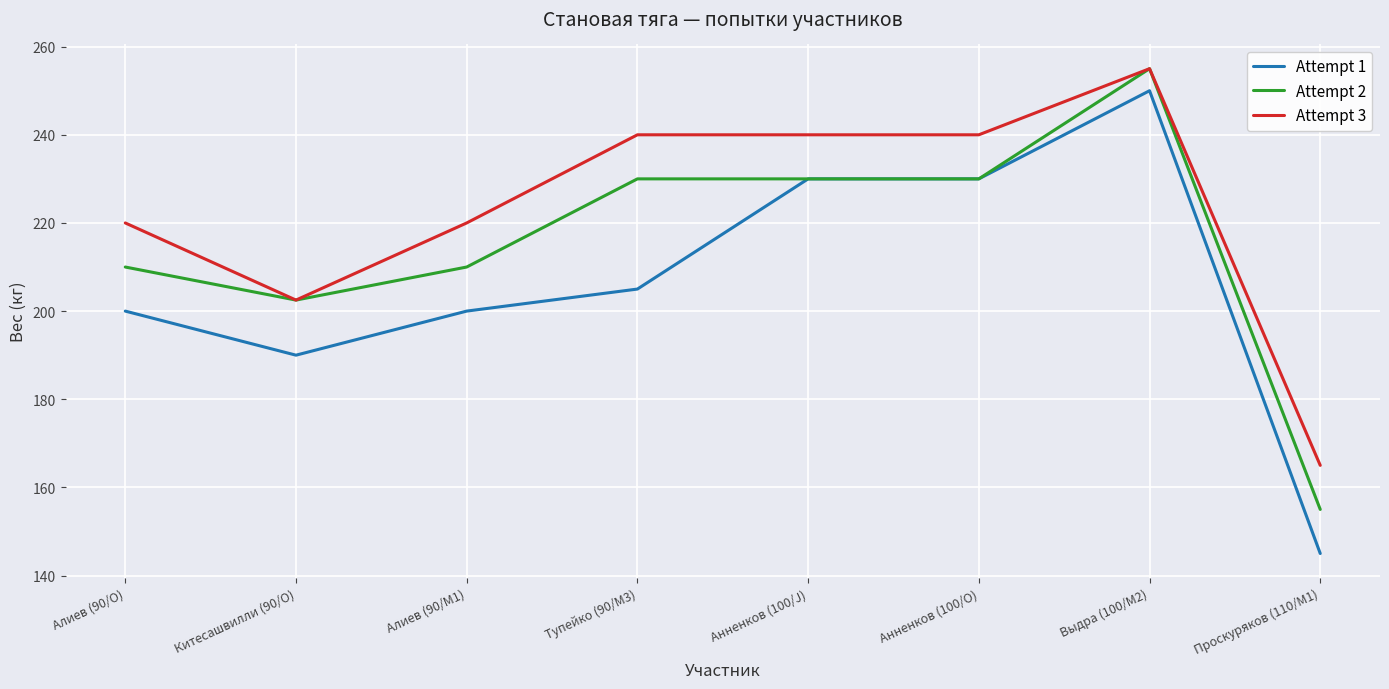

What is the approximate value of Attempt 2 at Алиев (90/M1)?

210.0